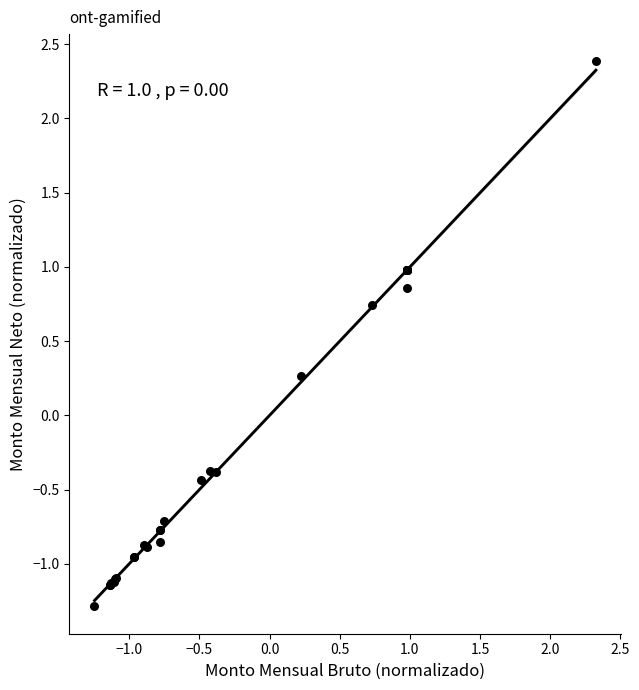

What Y value in the scatter plot is closest to 0?

0.3